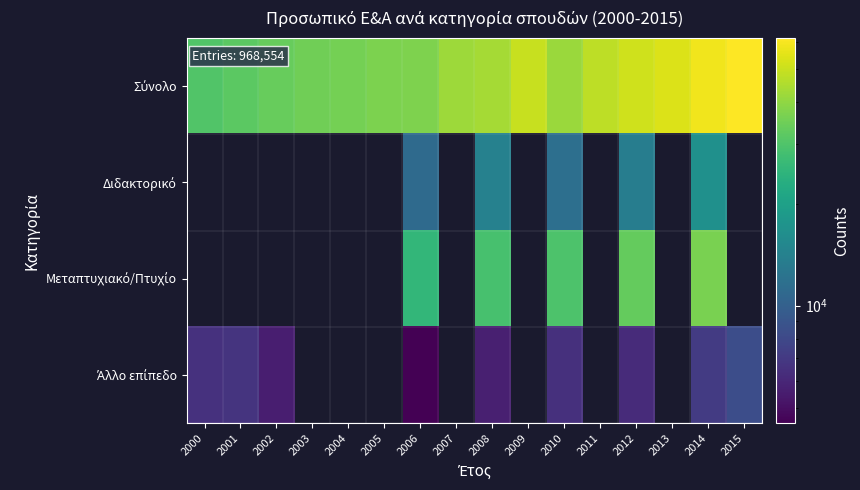

Which category has the lowest value in the Άλλο επίπεδο series?

2006